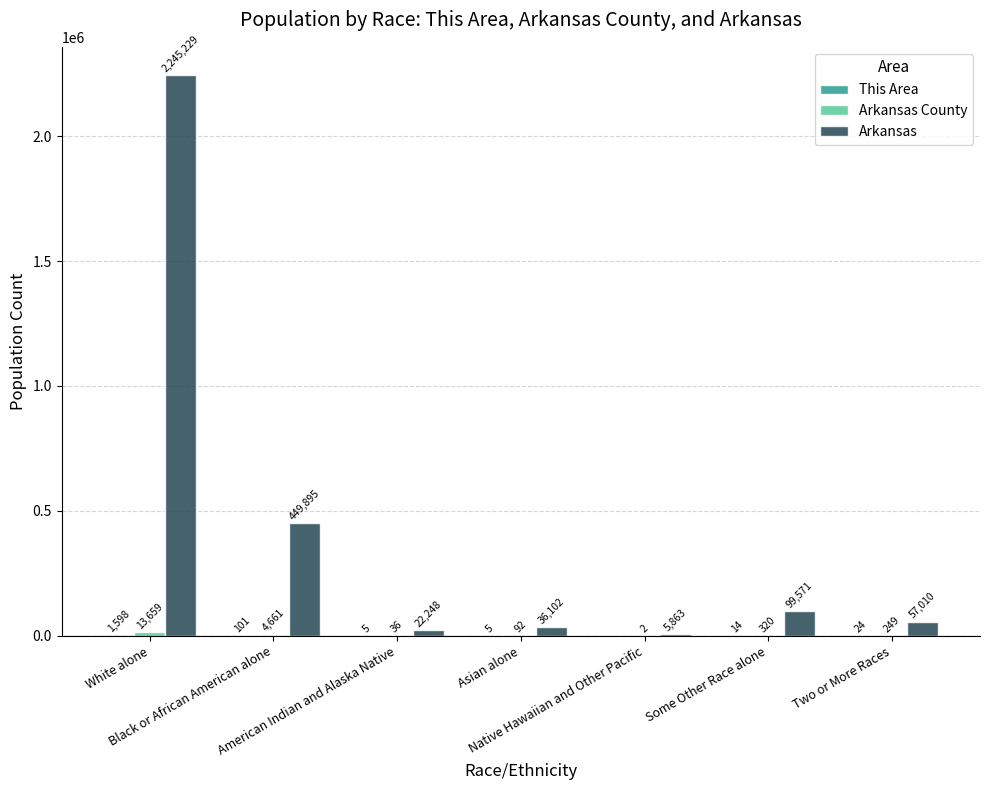

How many data points does each series have?

7